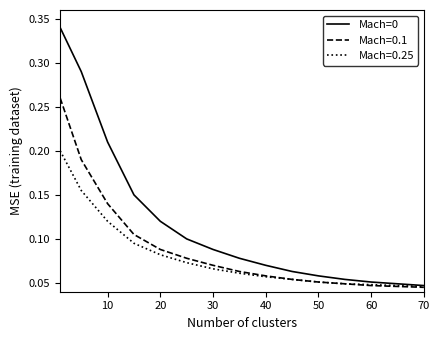

Reading right to left, what are all the values shown in this chart?

0.0	0.0	0.1	0.1	0.1	0.1	0.1	0.1	0.1	0.1	0.1	0.1	0.2	0.3	0.3